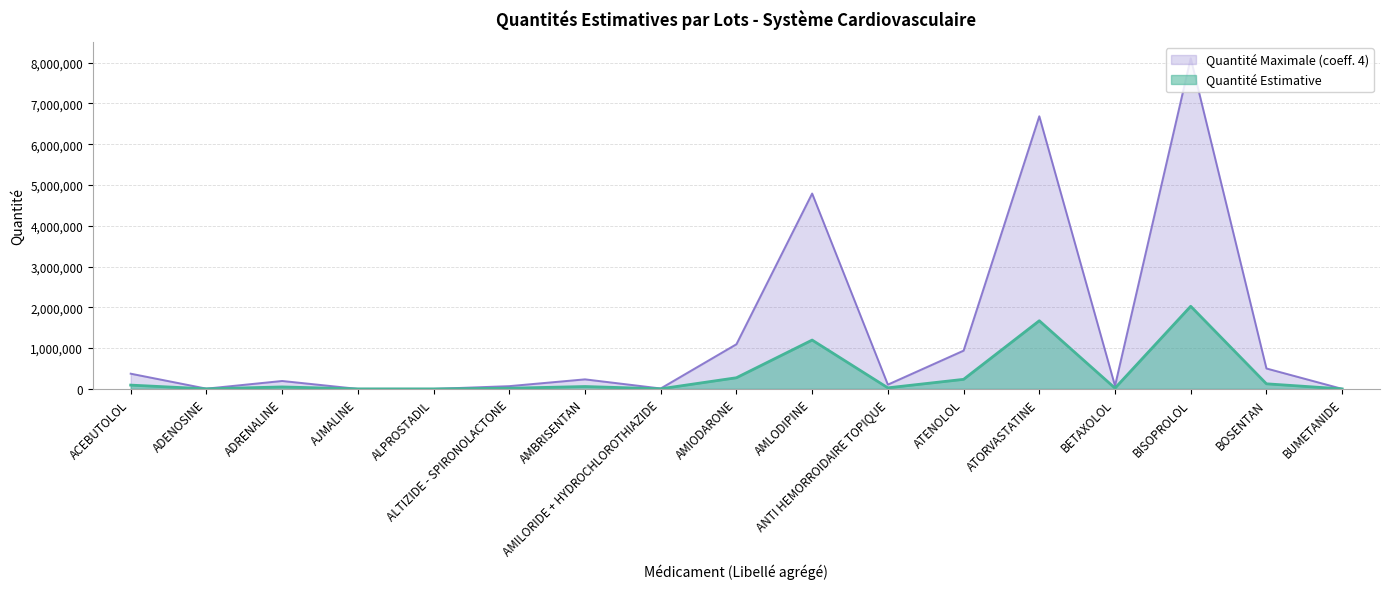

List the series in order of their peak value, highest first.

Quantité Maximale (coeff. 4), Quantité Estimative